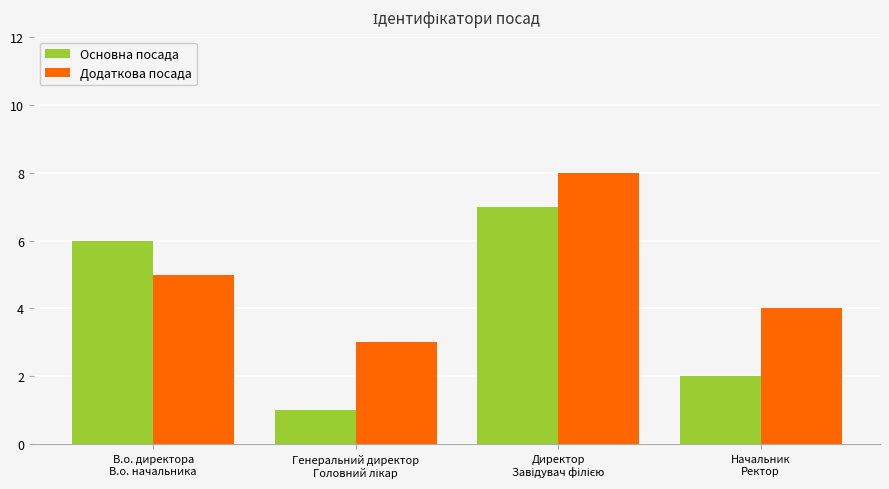

Which series has the widest spread of values?

Основна посада